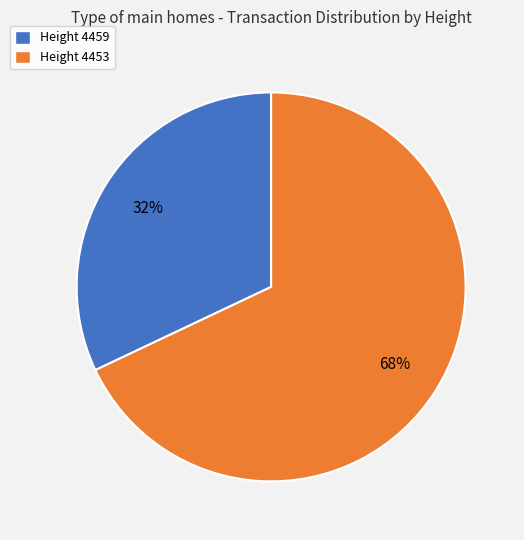

Which category has the smallest portion of the pie?

Height 4459